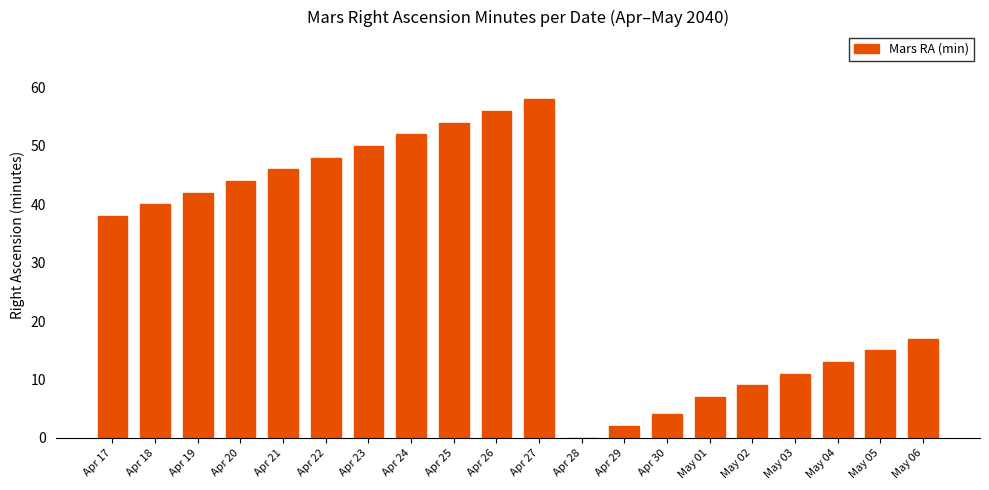

Read the value at Apr 23, to the nearest 10.

50